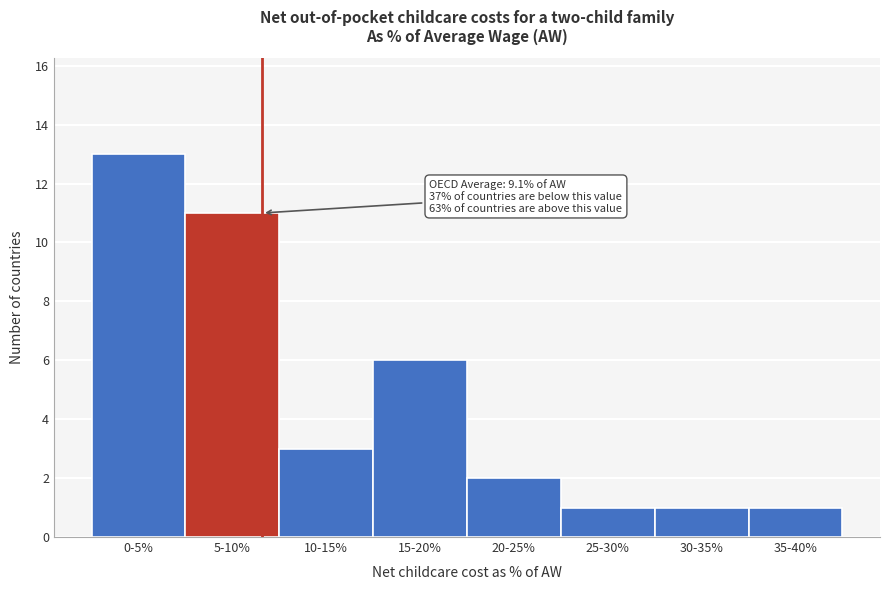

Reading left to right, extract all data points from this chart.

0-5%=13	5-10%=11	10-15%=3	15-20%=6	20-25%=2	25-30%=1	30-35%=1	35-40%=1